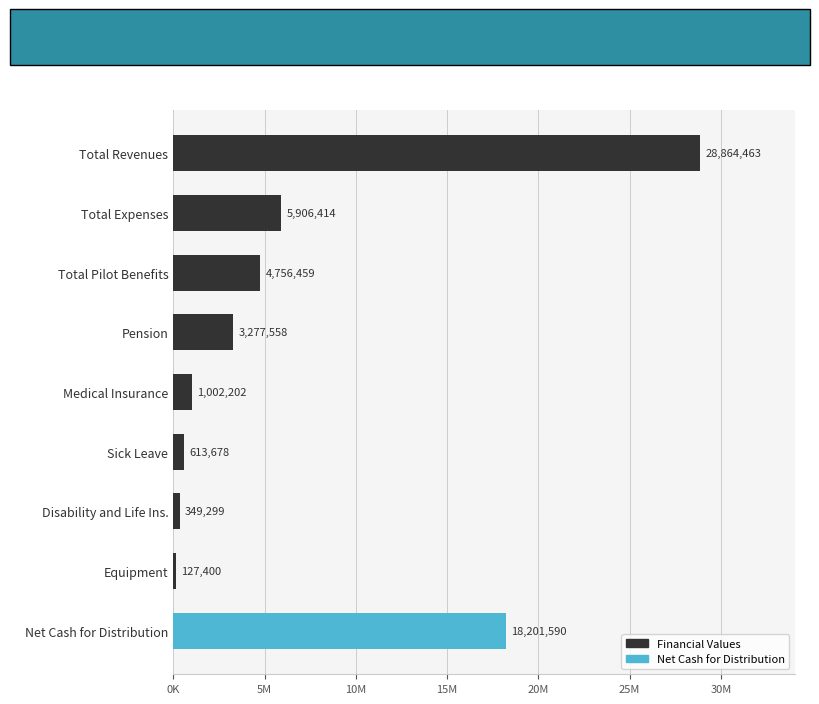

At which label is the value closest to 14495931?

Net Cash for Distribution